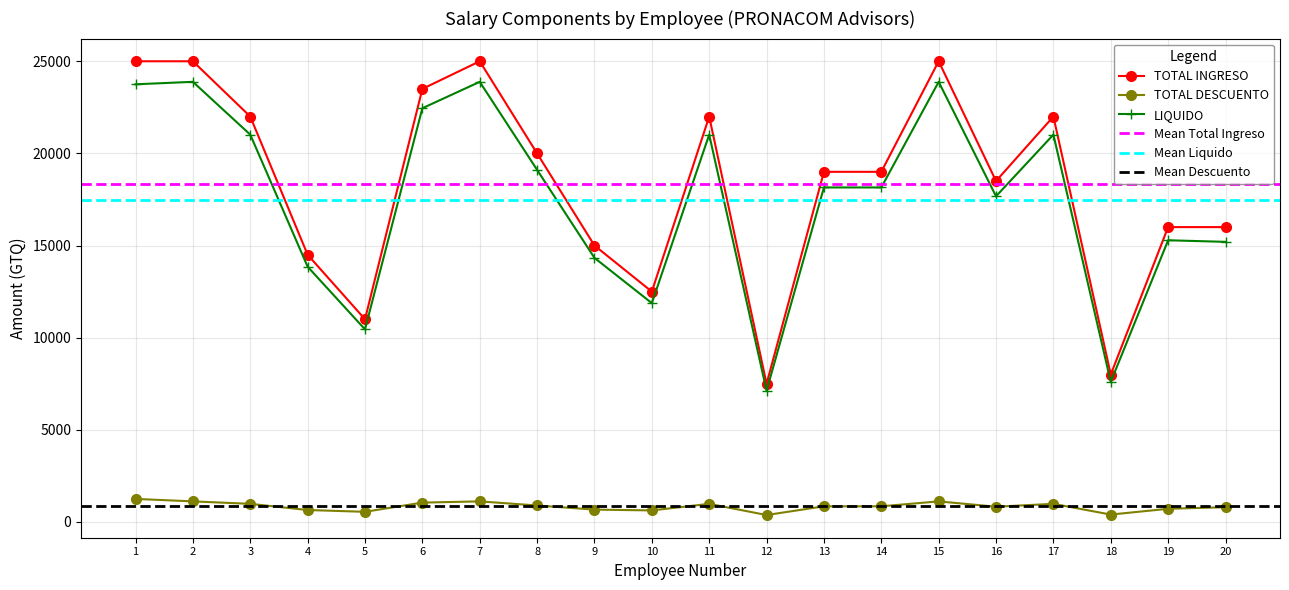

Where is TOTAL DESCUENTO nearest to the value 812?

20